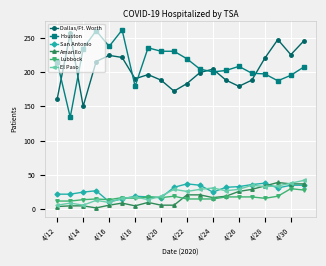

Which series has the largest range (max minus min)?

Houston